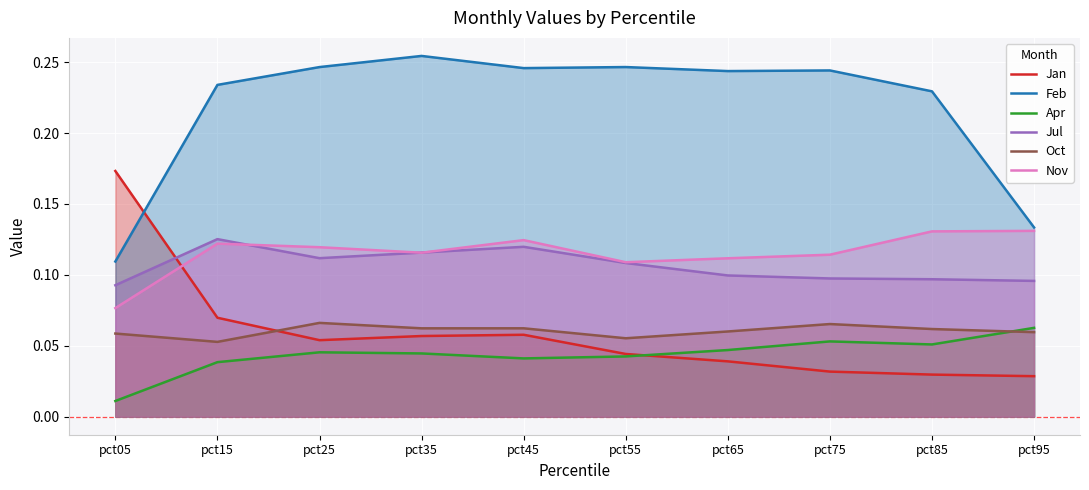

What is the sum of all Feb values?

2.2